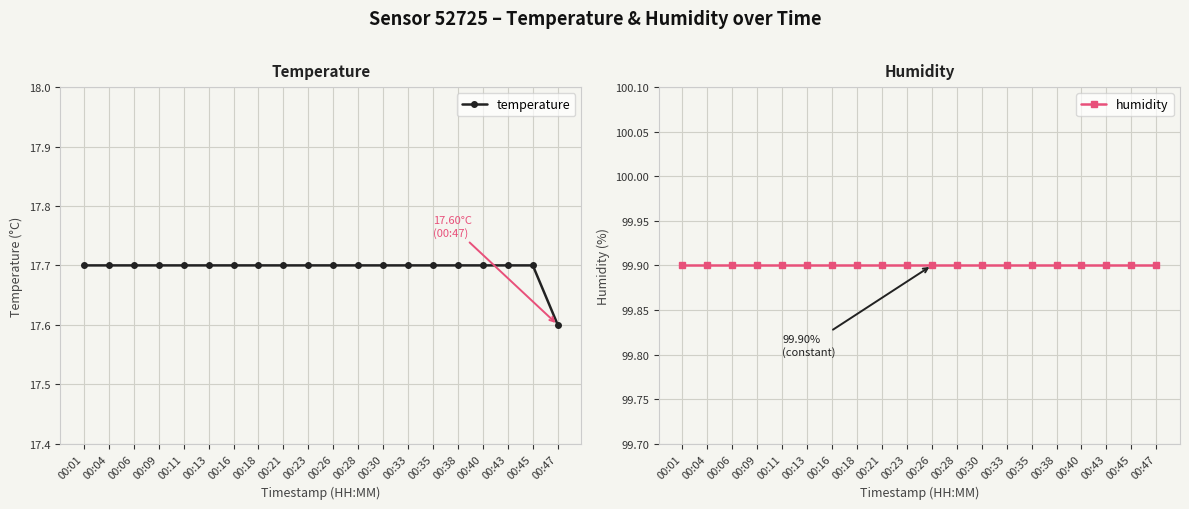

Reading left to right, what are all the values shown in this chart?

temperature: 00:01=17.7	00:04=17.7	00:06=17.7	00:09=17.7	00:11=17.7	00:13=17.7	00:16=17.7	00:18=17.7	00:21=17.7	00:23=17.7	00:26=17.7	00:28=17.7	00:30=17.7	00:33=17.7	00:35=17.7	00:38=17.7	00:40=17.7	00:43=17.7	00:45=17.7	00:47=17.6
humidity: 00:01=99.9	00:04=99.9	00:06=99.9	00:09=99.9	00:11=99.9	00:13=99.9	00:16=99.9	00:18=99.9	00:21=99.9	00:23=99.9	00:26=99.9	00:28=99.9	00:30=99.9	00:33=99.9	00:35=99.9	00:38=99.9	00:40=99.9	00:43=99.9	00:45=99.9	00:47=99.9